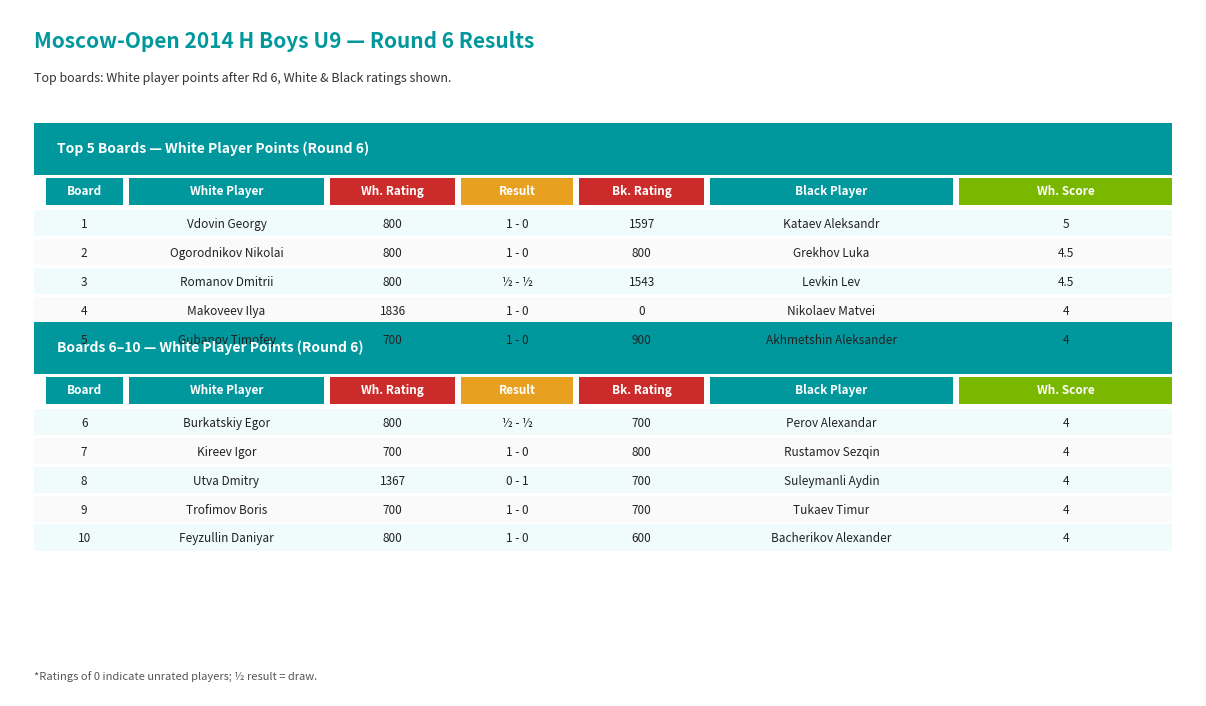

The value of White (Win) at Trofimov Boris is 4. True or false?

True